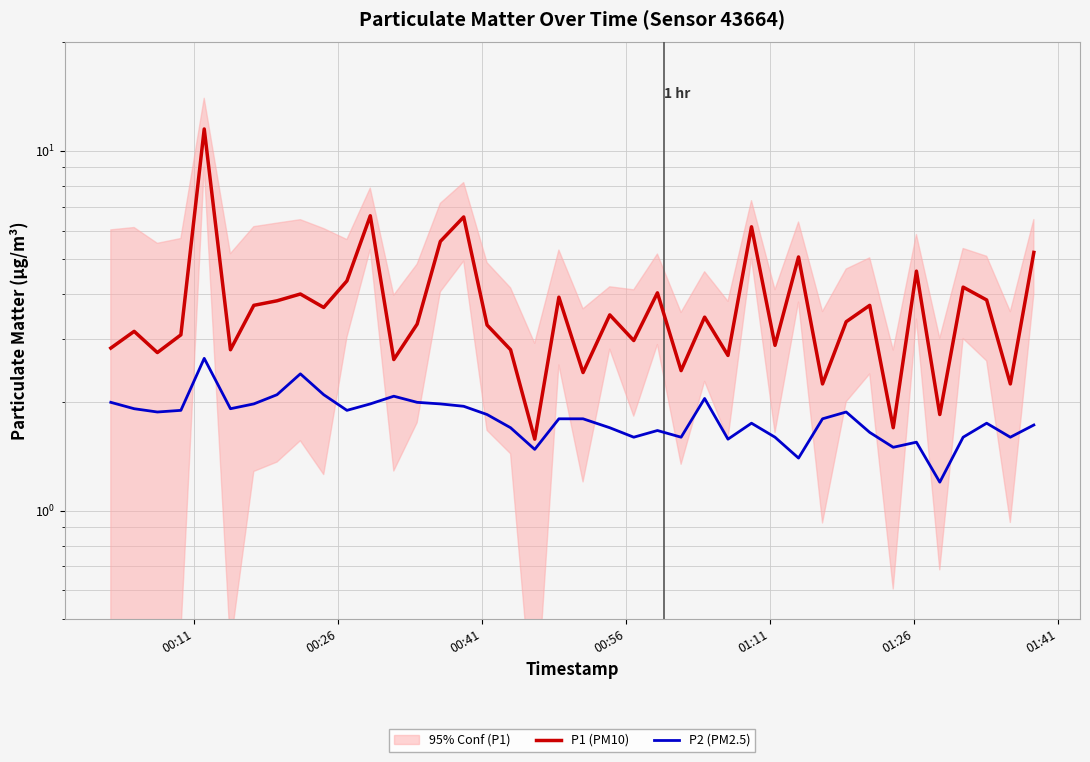

The value of P1 (PM10) at 25 is 5.6. True or false?

False